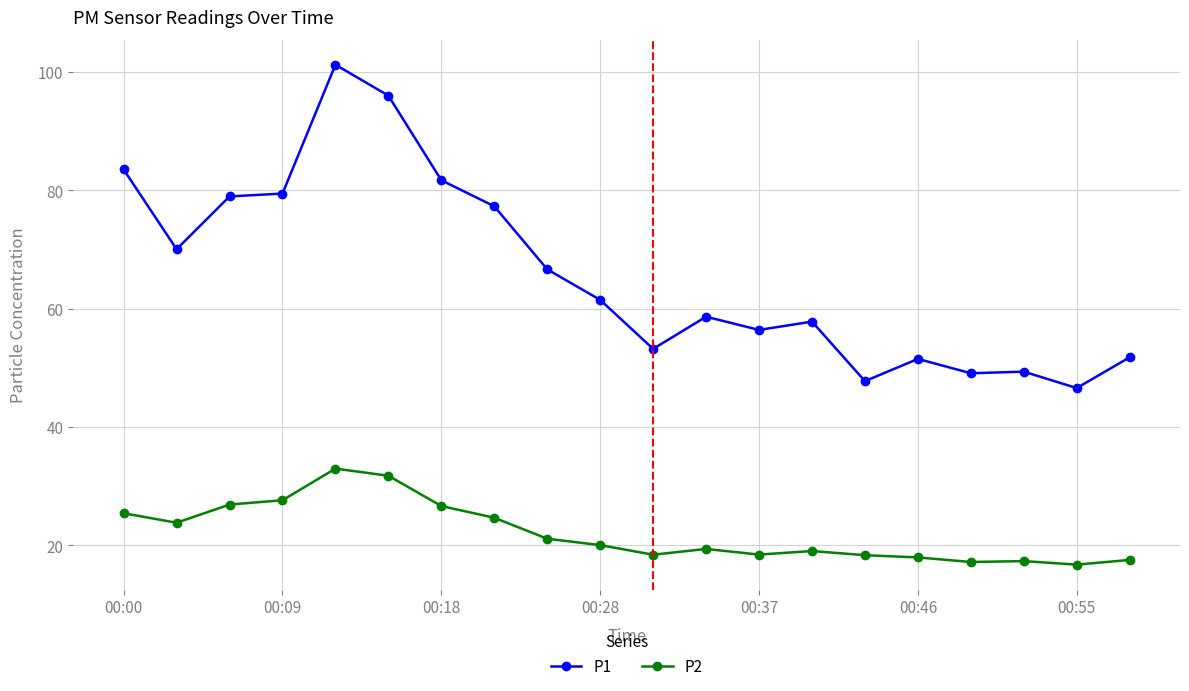

What is the difference between the maximum and minimum values in the P2 series?

16.2